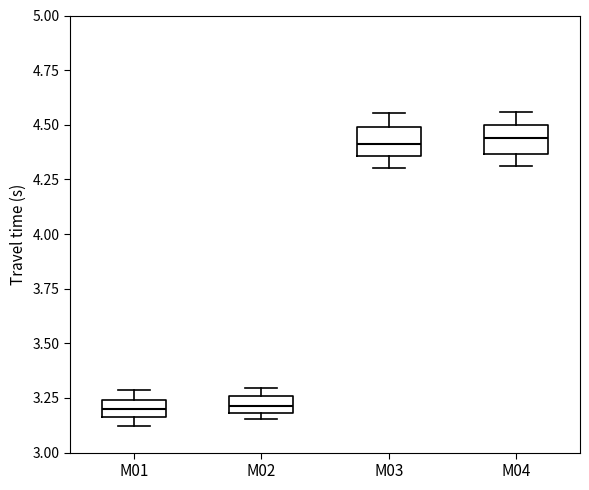

Reading left to right, read every box against the y-axis: the position of its median line, the range the box covers, and the ends of its whiskers. The values are not printed on the chart, so give them approximately, as read against the axis.

M01: median 3.20, box 3.15 to 3.25, whiskers 3.10 to 3.30
M02: median 3.20 (inside the box), box 3.20 to 3.25, whiskers 3.15 to 3.30
M03: median 4.40, box 4.35 to 4.50, whiskers 4.30 to 4.55
M04: median 4.45, box 4.35 to 4.50, whiskers 4.30 to 4.55